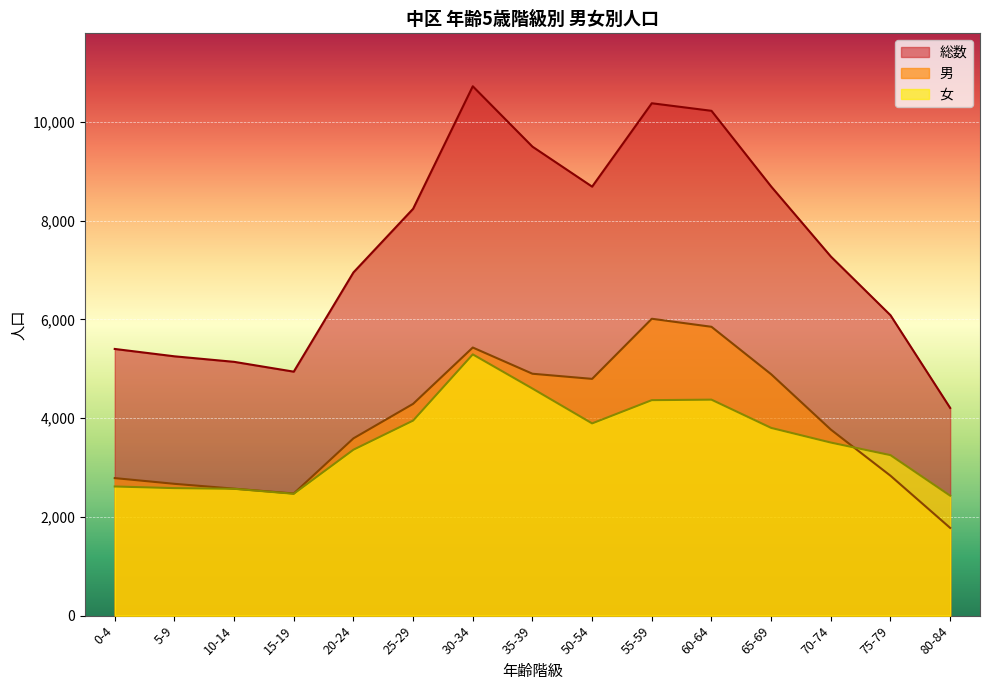

Is the value of 総数 at 50-54 greater than the value of 女 at 80-84?

Yes